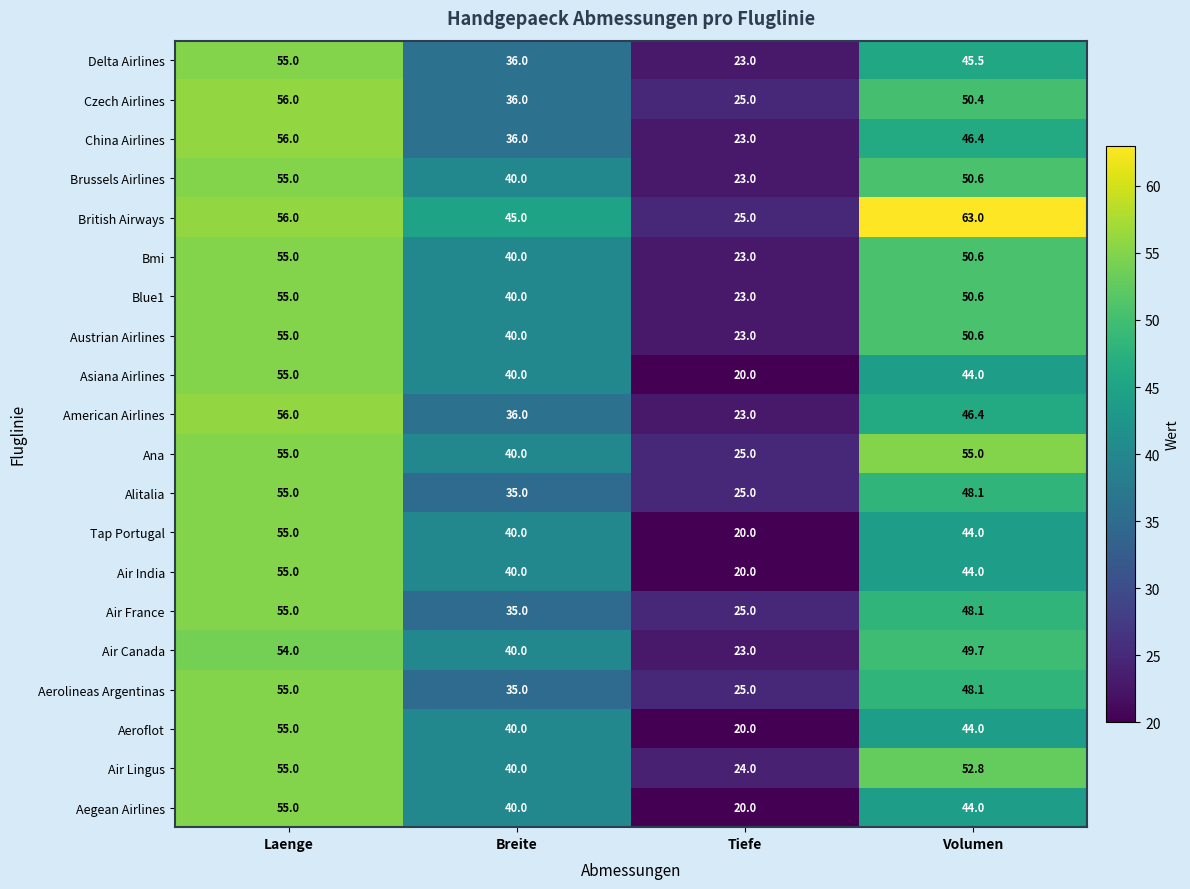

Which series has the widest spread of values?

British Airways